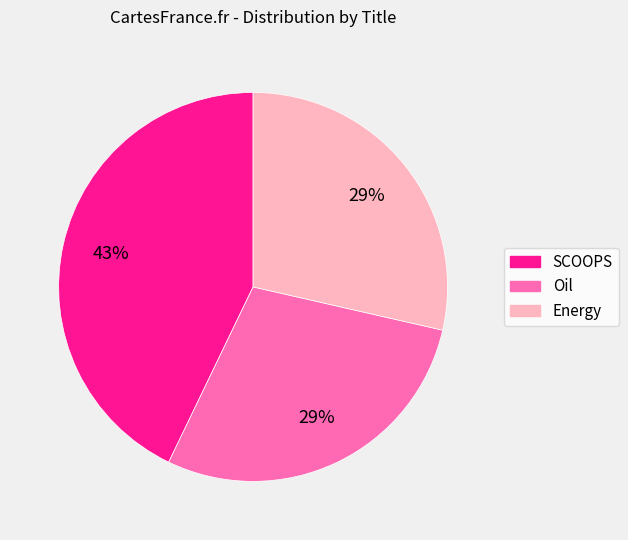

Count the number of slices in the pie.

3